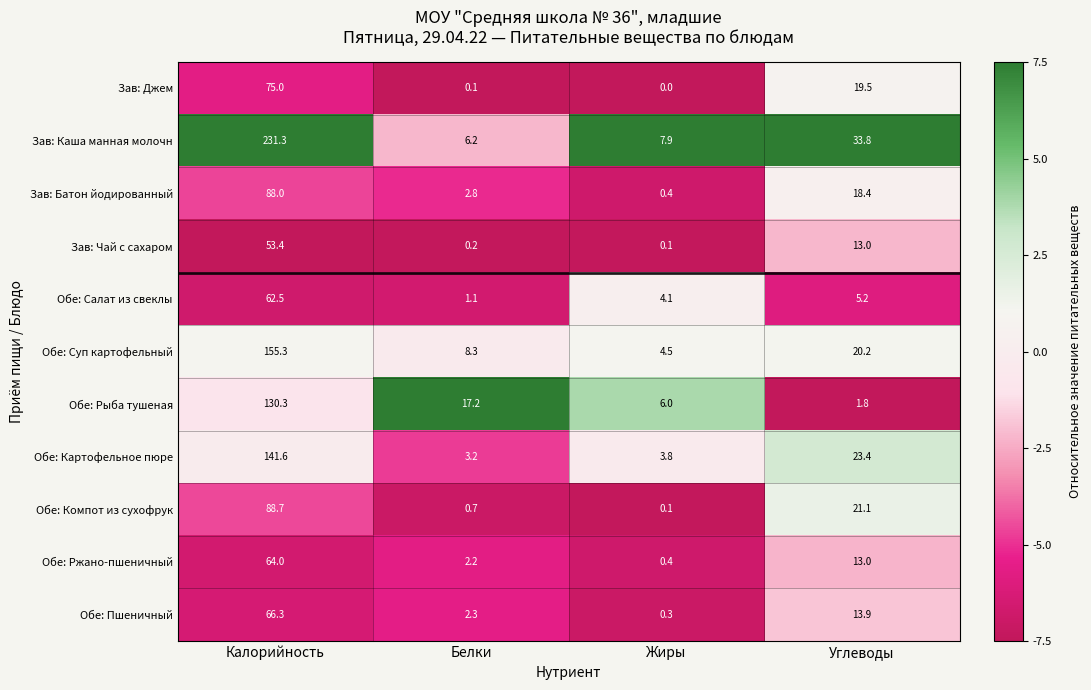

How many values in the Зав: Джем series are below 19?

2